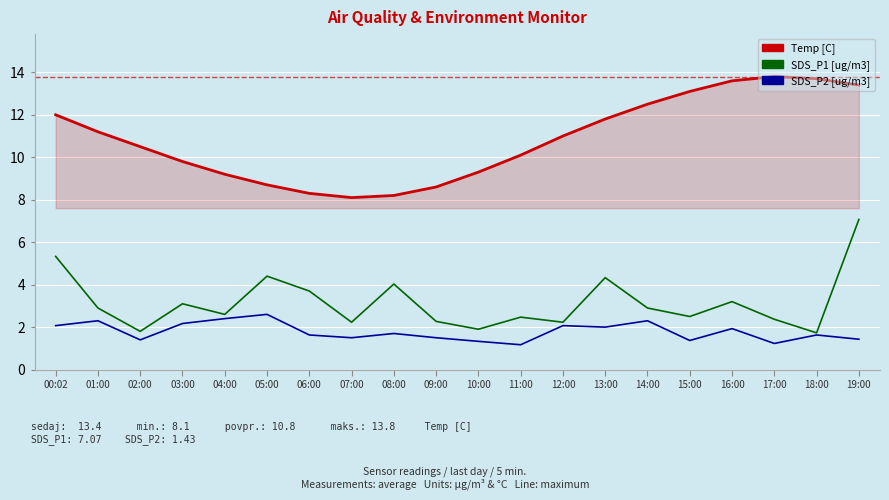

What is the difference between the highest and lowest values at 05:00?

6.1